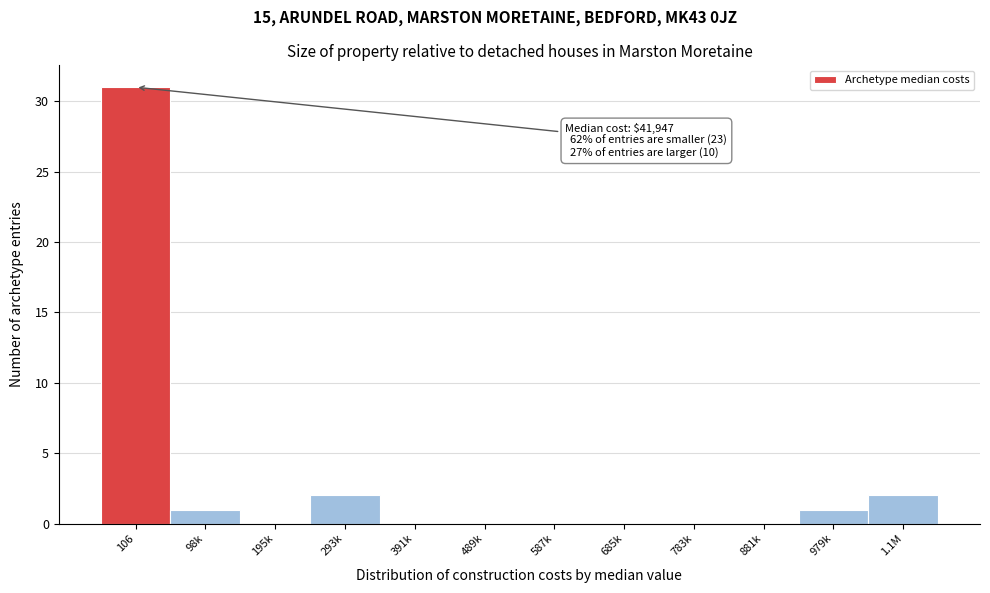

Reading left to right, transcribe all the data shown in this chart.

106=31	98k=1	195k=0	293k=2	391k=0	489k=0	587k=0	685k=0	783k=0	881k=0	979k=1	1.1M=2